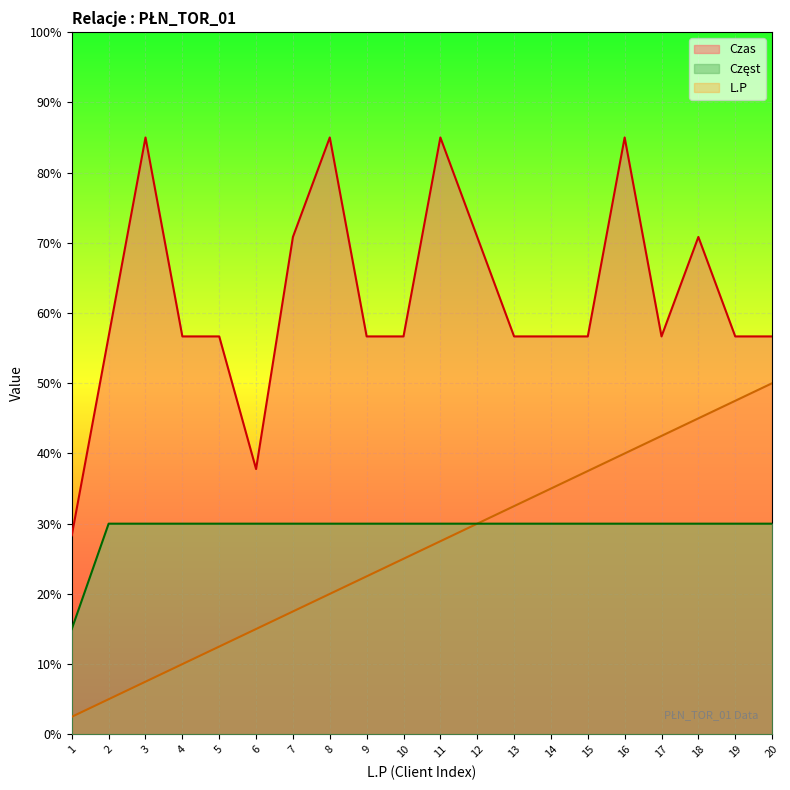

True or false: L.P has a value of 58.8 at 18.

False